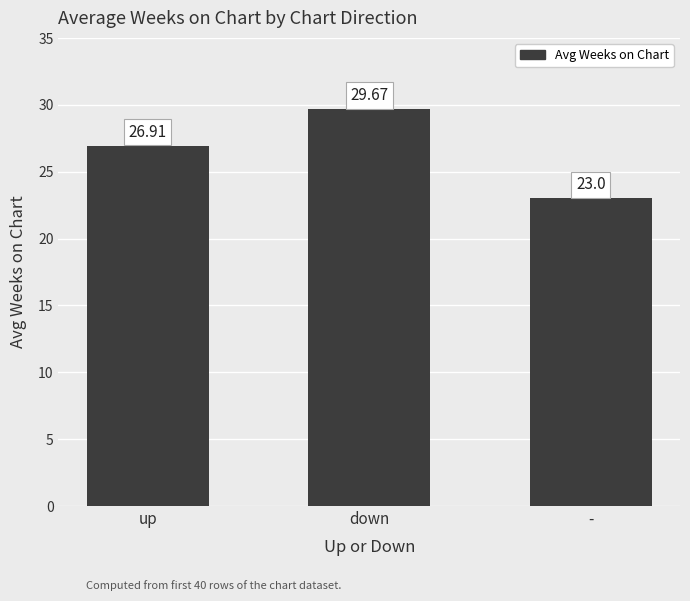

True or false: the data shows 10.5 at up.

False